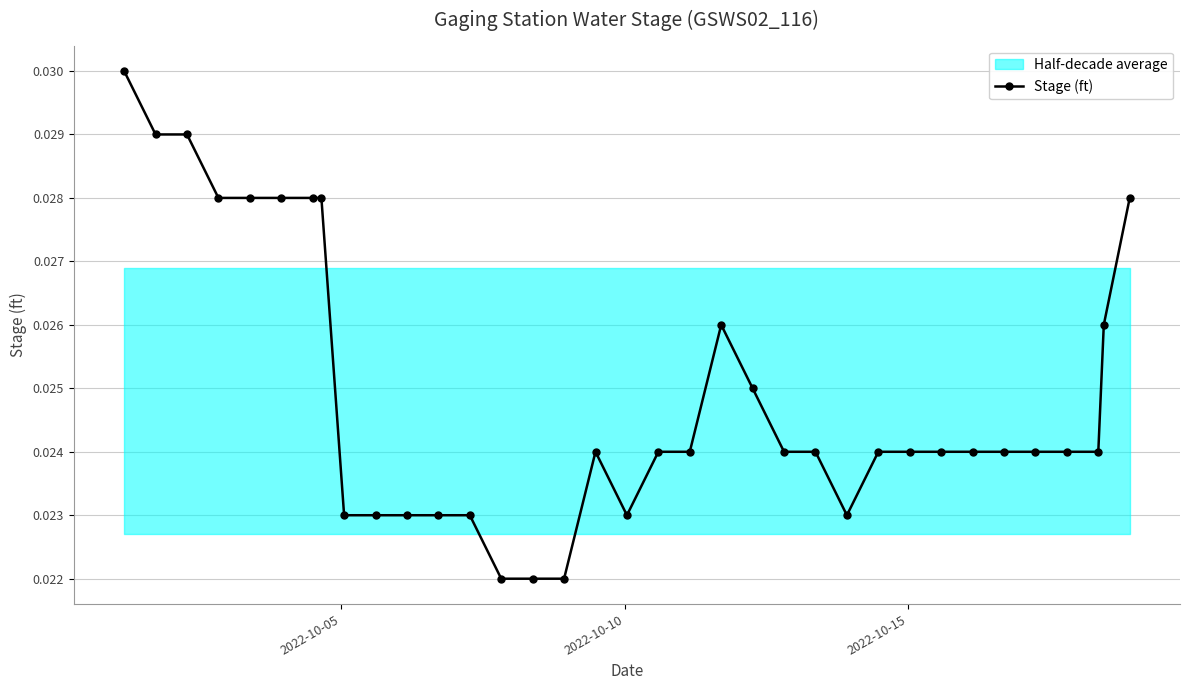

How many values are between 0 and 1?

35